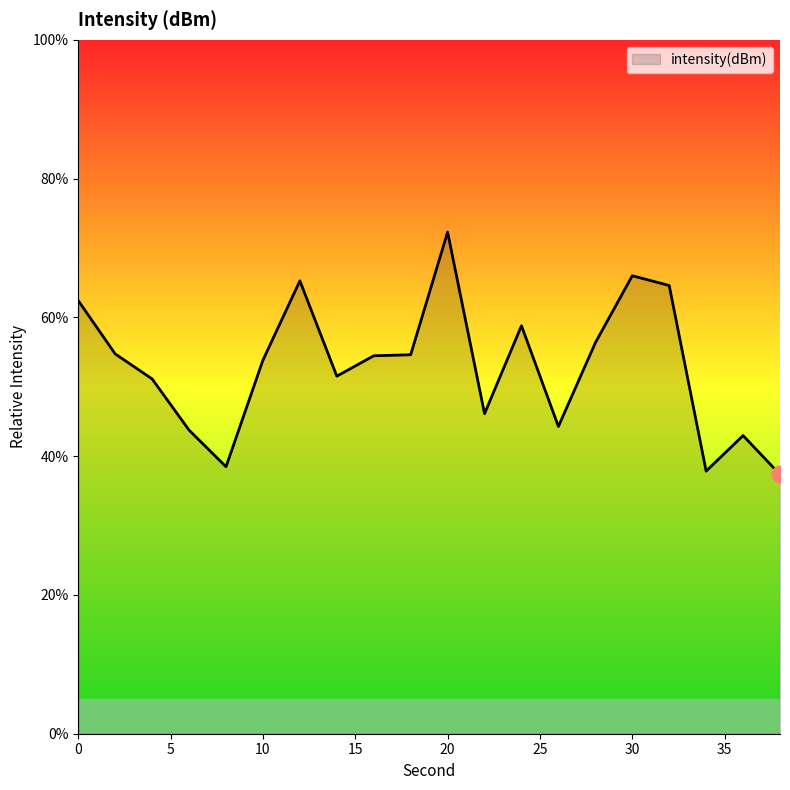

True or false: the data has more than 1 interior local peaks.

True